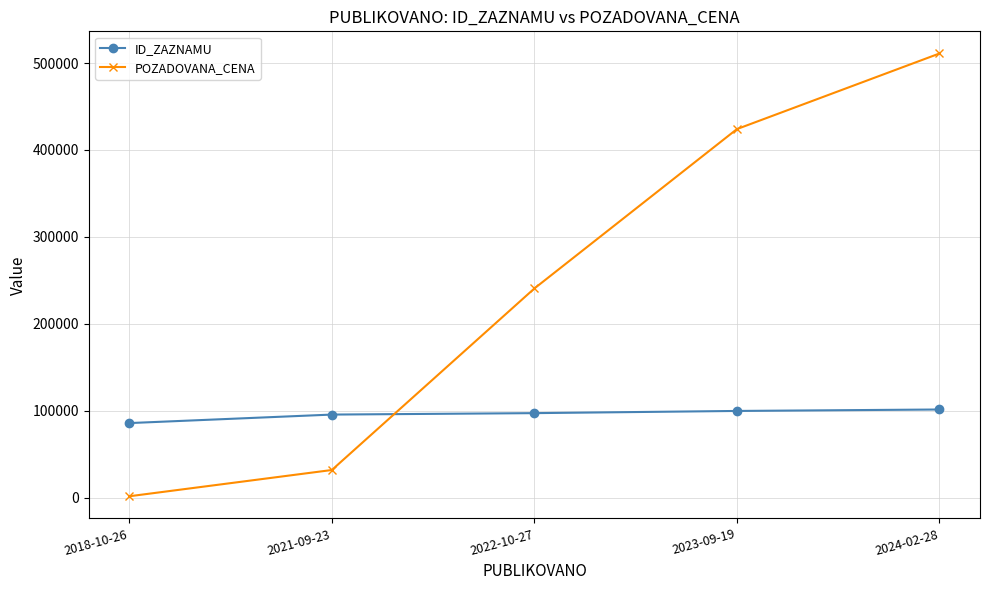

What is the sum of all ID_ZAZNAMU values?

479314